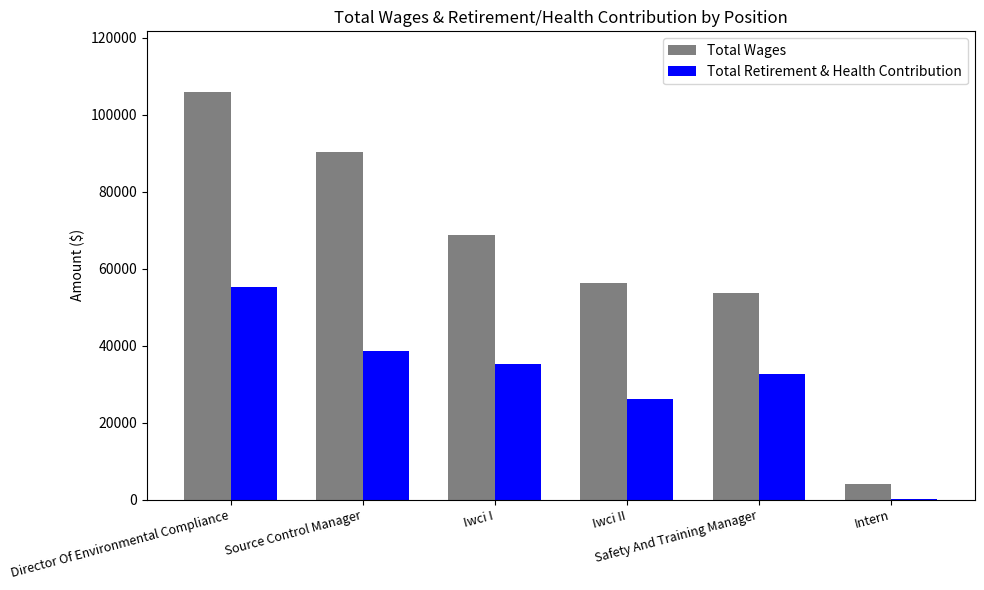

What is the highest value of the Total Retirement & Health Contribution series?

55323